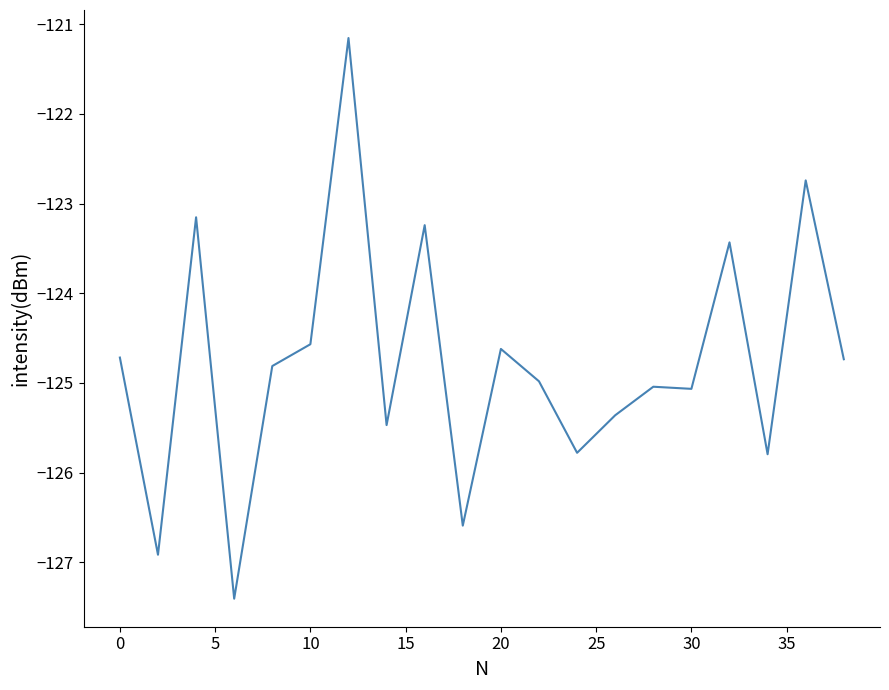

What is the greatest value displayed?

-121.2